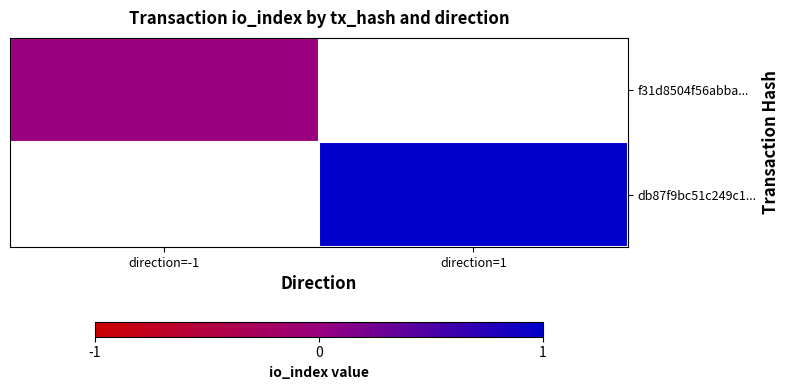

At how many categories does at least one series exceed 0?

1